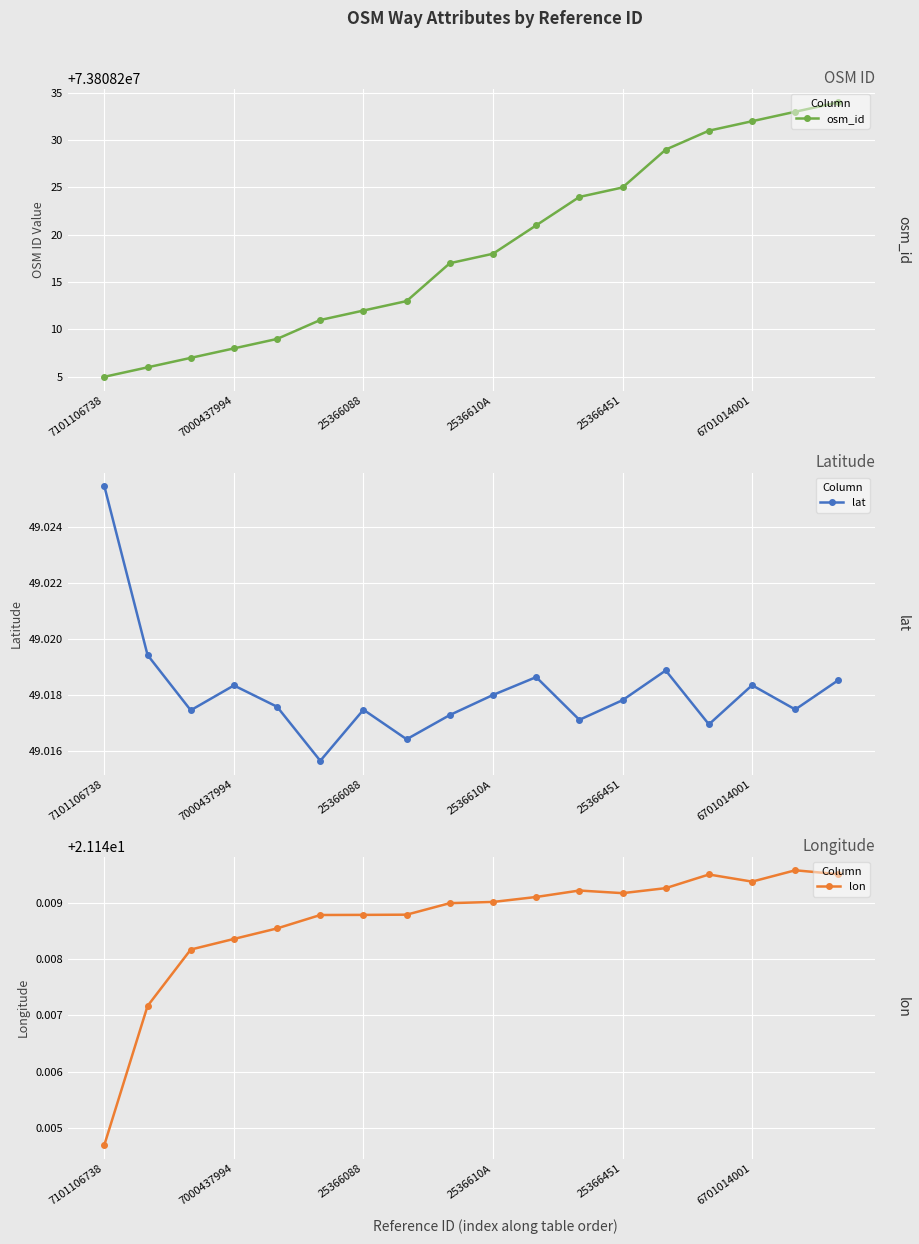

True or false: lon and osm_id intersect in this chart.

False